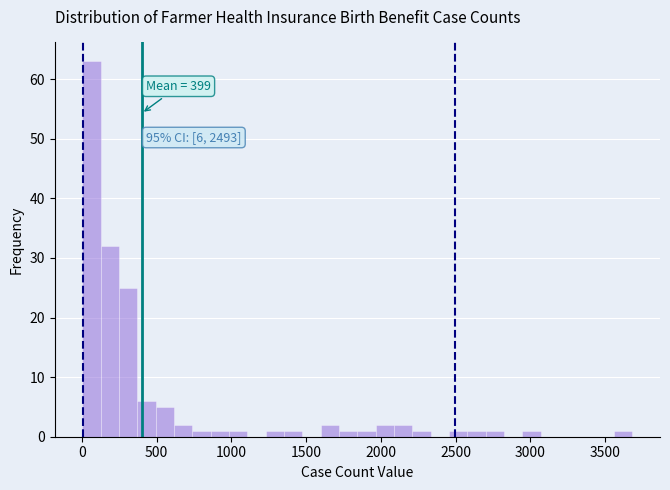

Around what value on the x-axis is the tallest bar? Give the approximate position of its centre, as read against the axis.

50